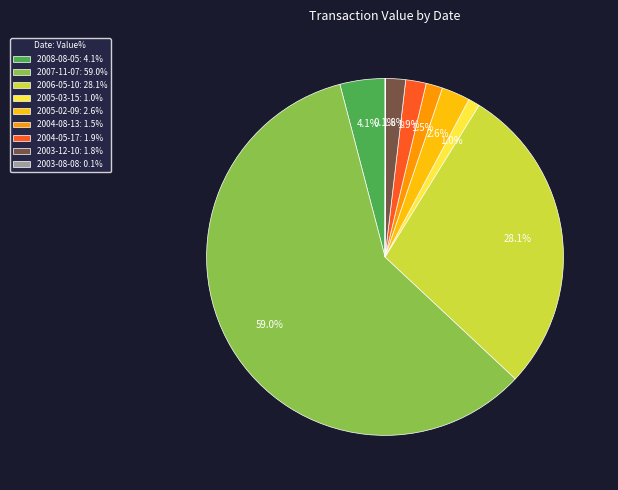

Which slice is the largest?

2007-11-07